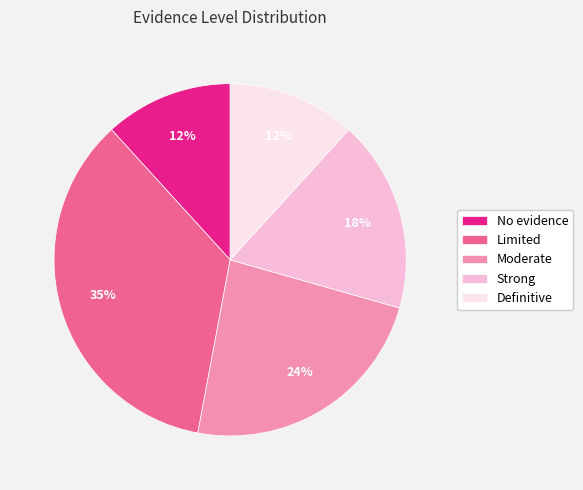

Is there a majority slice in this chart?

No